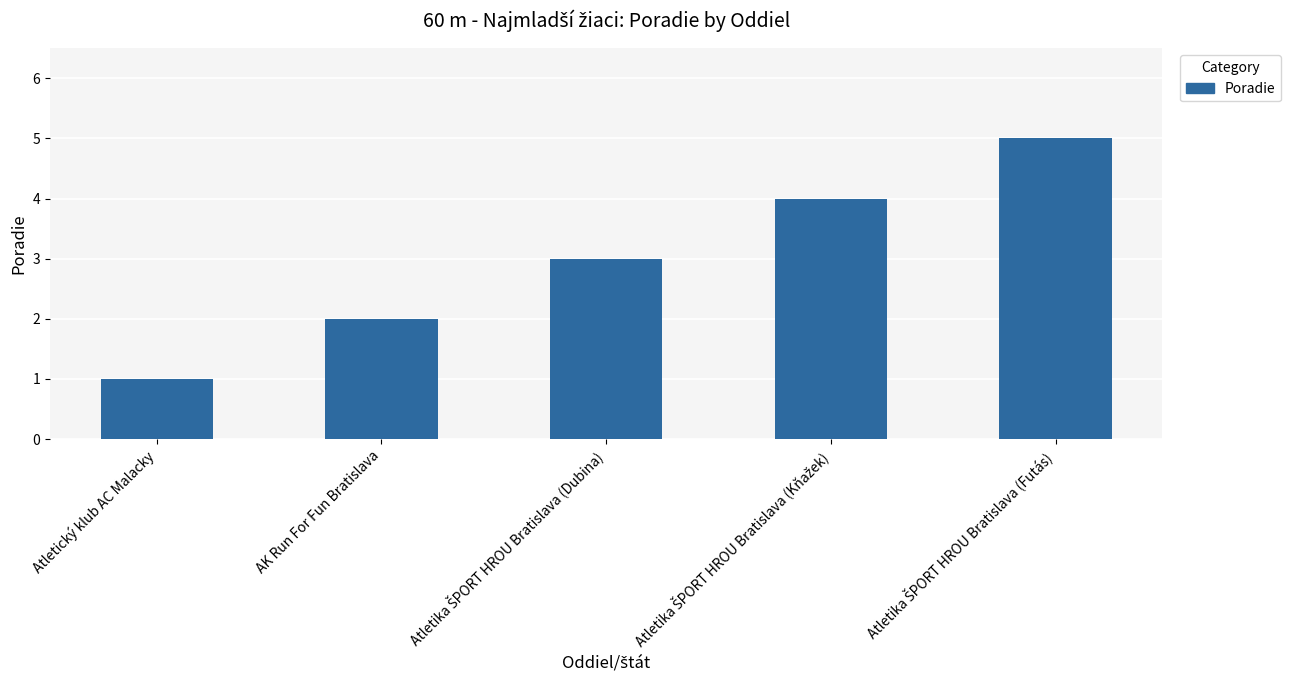

What is the label of the 4th bar from the right?

AK Run For Fun Bratislava